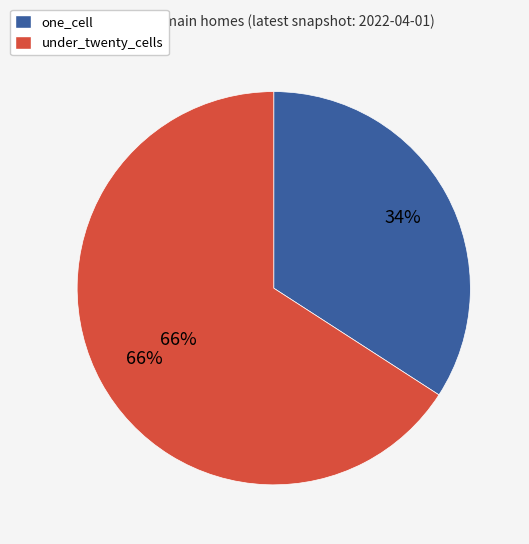

What percentage do one_cell and over_thousand_cells together represent?

34.1%